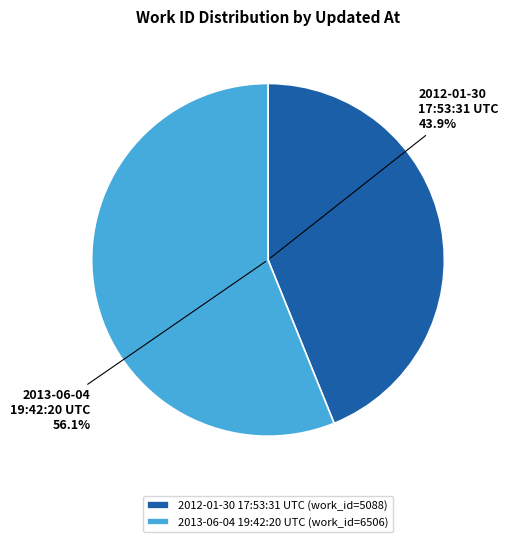

Which category accounts for the majority?

2013-06-04 19:42:20 UTC